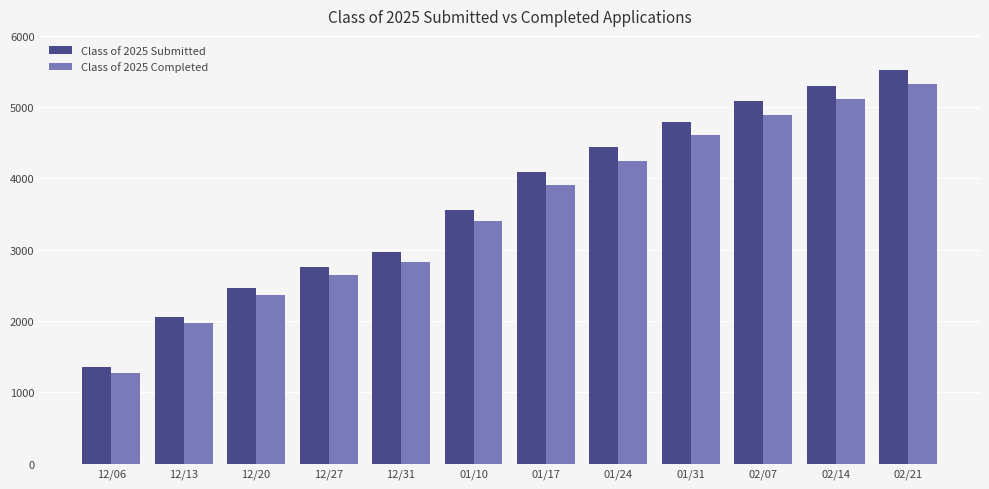

Reading right to left, transcribe all the data shown in this chart.

Class of 2025 Submitted: 5525	5293	5080	4790	4435	4096	3561	2962	2760	2464	2063	1357
Class of 2025 Completed: 5330	5110	4897	4611	4250	3912	3402	2824	2646	2361	1971	1272